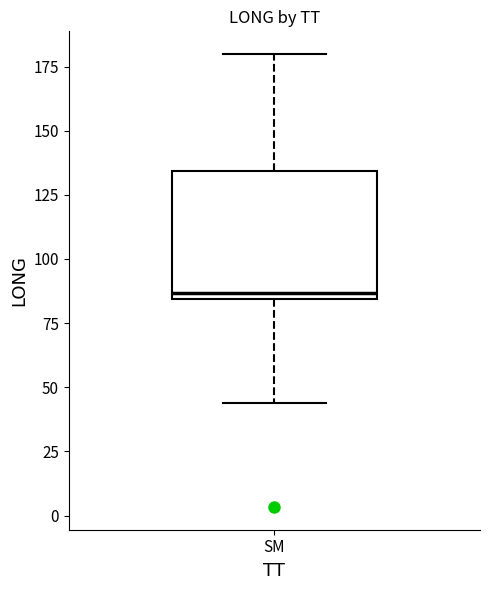

Read this box plot against the y-axis: the position of the median line, the range covered by the box, and the ends of both whiskers. The values are not printed on the chart, so give them approximately, as read against the axis.

median 85 (just above the box's lower edge), box 85 to 135, whiskers 45 to 180